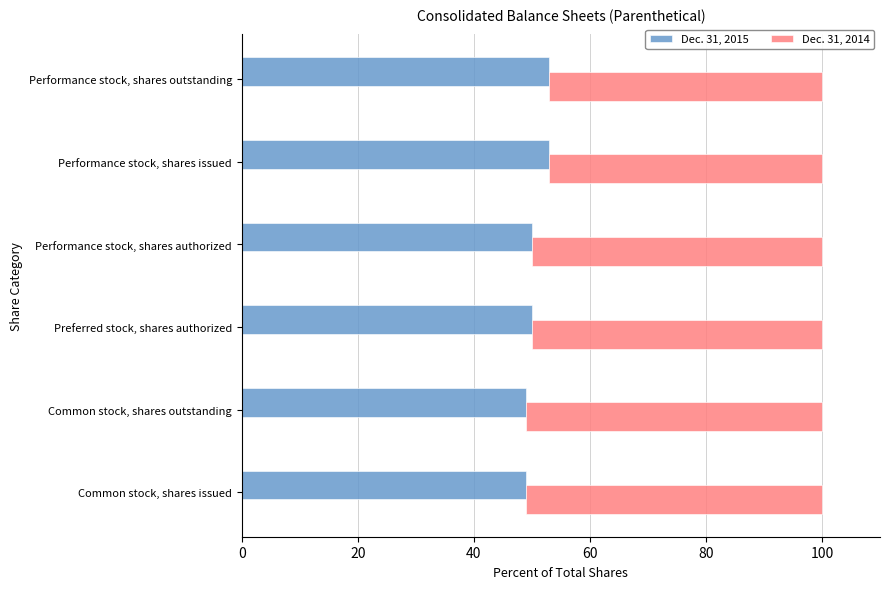

Is it true that Dec. 31, 2014 equals 75.2 at Common stock, shares outstanding?

False